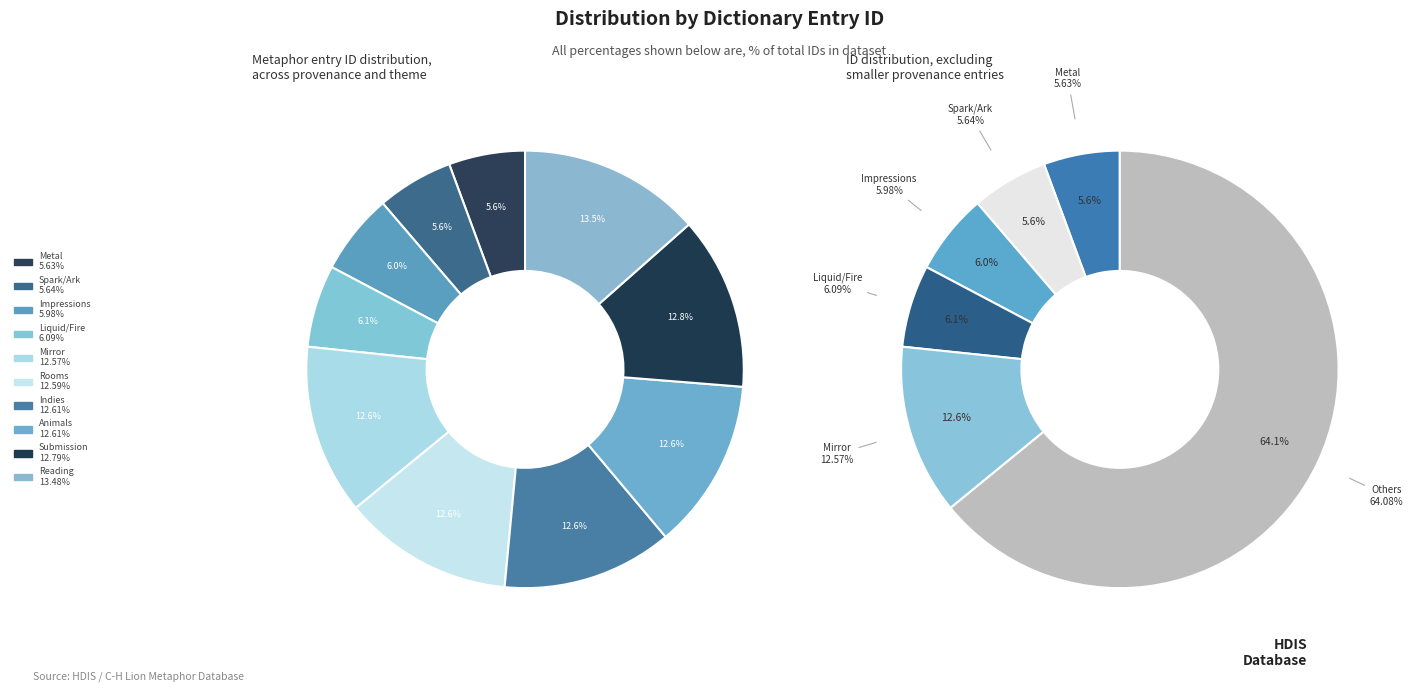

To the nearest percent, what portion does Mirror (20945) represent?

13%